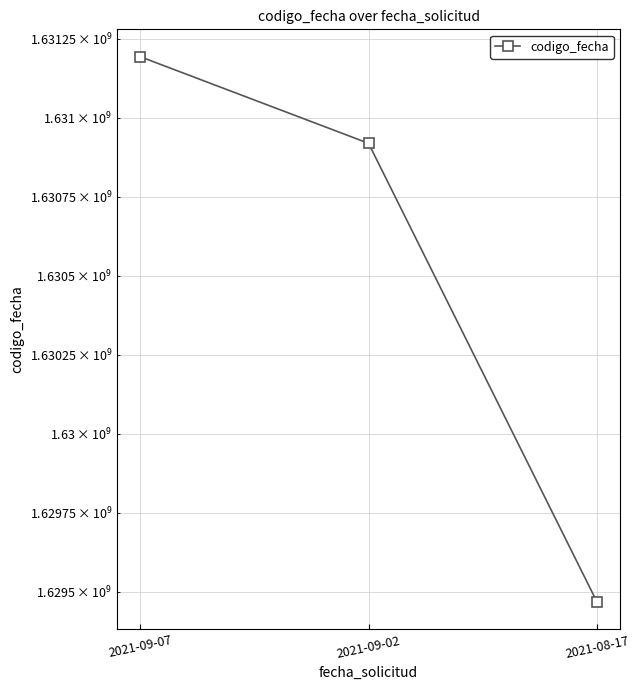

Approximately how many times larger is the value at 2021-08-17 compared to 2021-09-07?

1.0